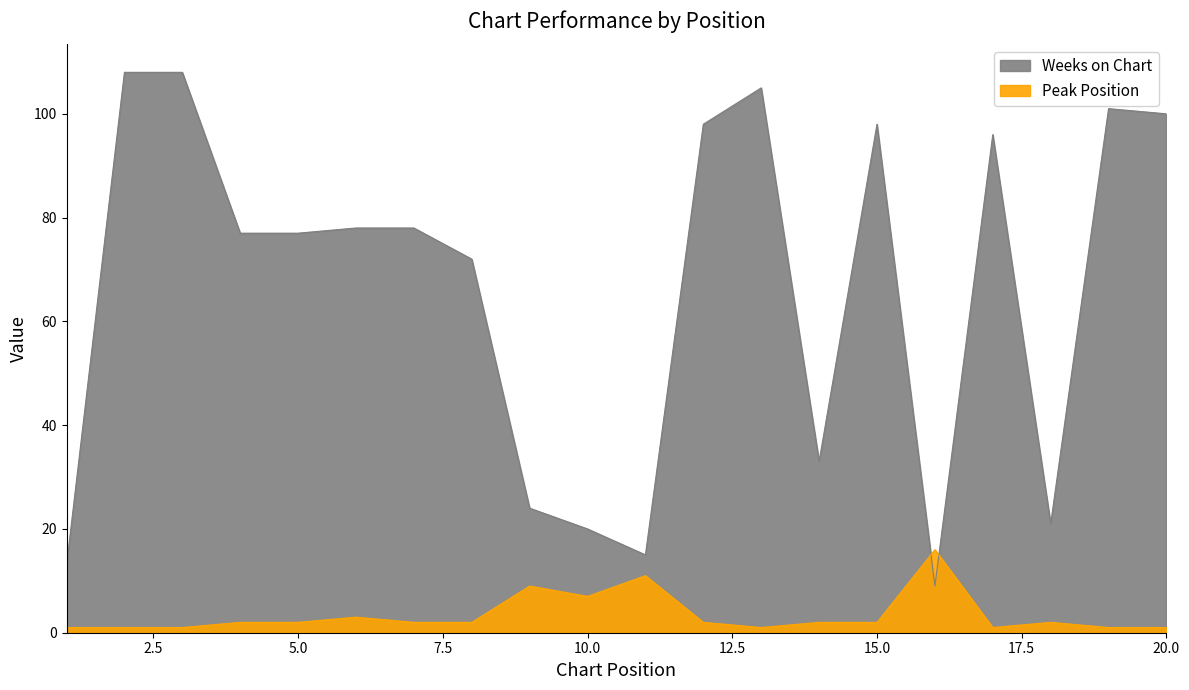

How many data points does each series have?

20